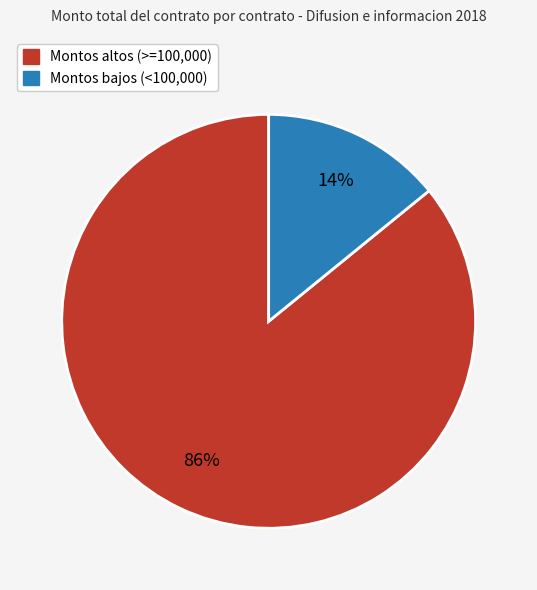

Rank the categories by value from lowest to highest.

Montos bajos (<100,000), Montos altos (>=100,000)